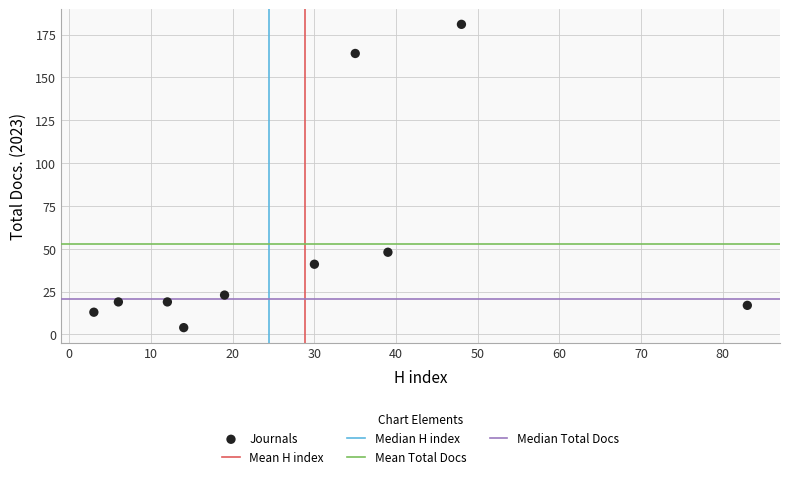

What Y value in the scatter plot is closest to 92?

48